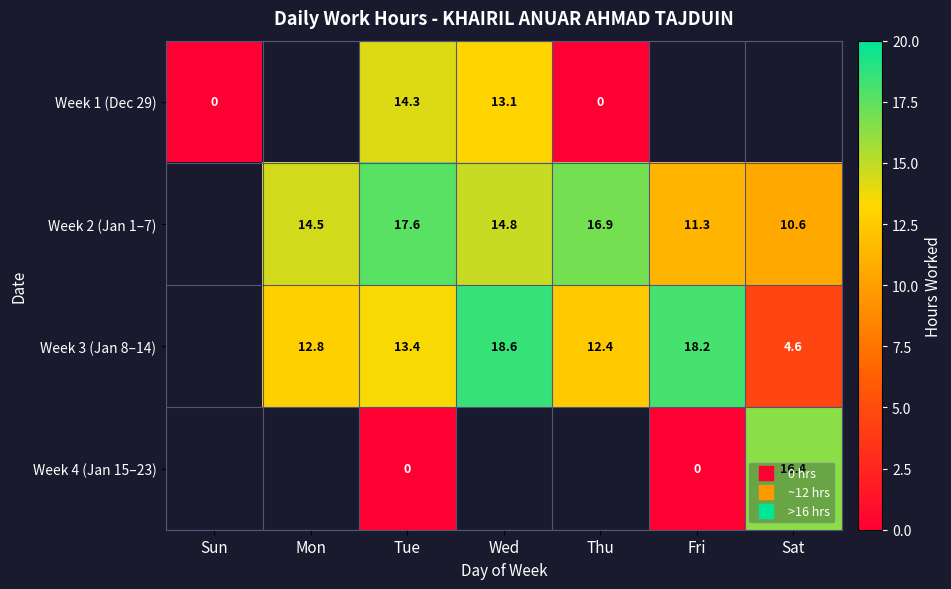

The Week 1 (Dec 29) series shows 0.0 at Thu. True or false?

True